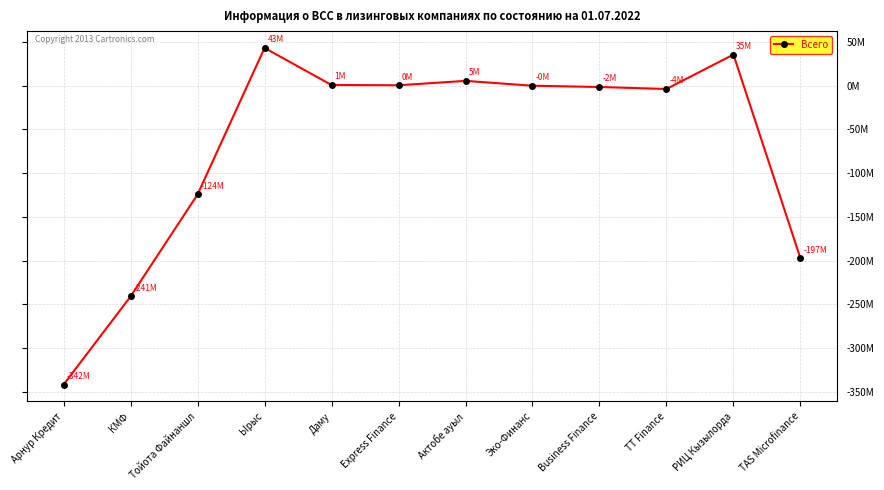

At which category does the chart reach its peak across all series?

Ырыс